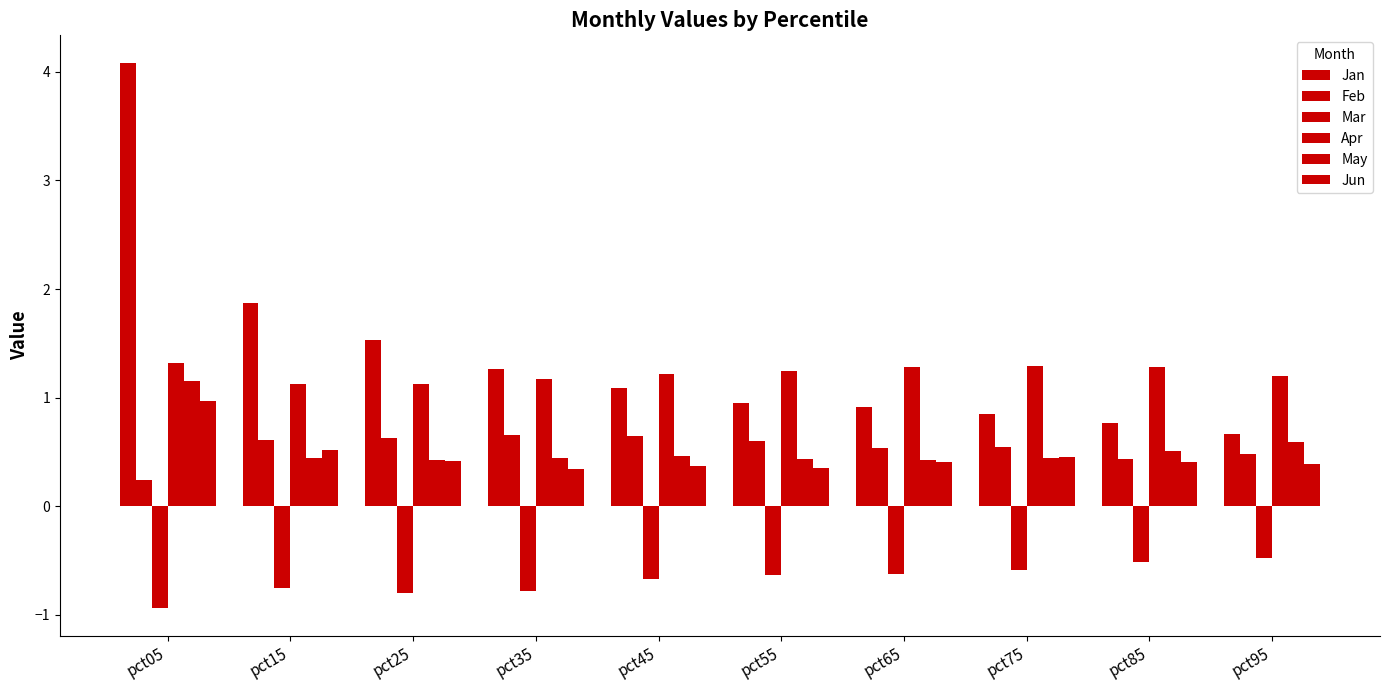

What is the value of the Jan bar at the 9th from the left?

0.8